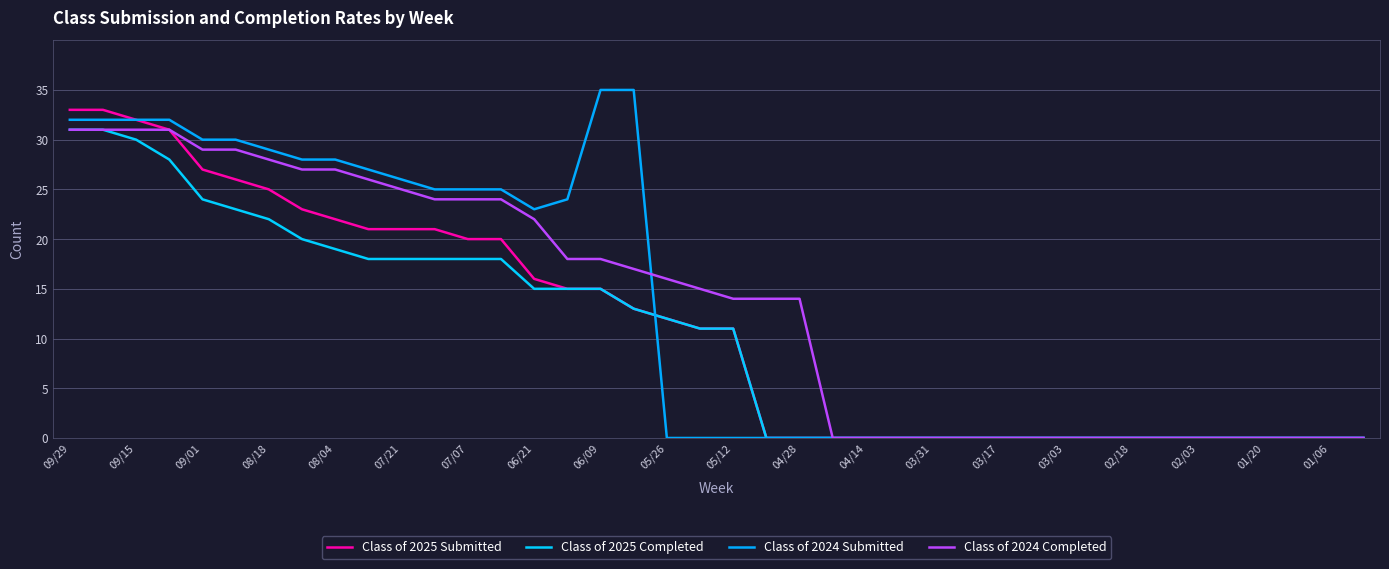

Reading right to left, list all the values displayed in this chart.

Class of 2025 Submitted: 0	0	0	0	0	0	0	0	0	0	0	0	0	0	0	0	0	0	0	11	11	12	13	15	15	16	20	20	21	21	21	22	23	25	26	27	31	32	33	33
Class of 2025 Completed: 0	0	0	0	0	0	0	0	0	0	0	0	0	0	0	0	0	0	0	11	11	12	13	15	15	15	18	18	18	18	18	19	20	22	23	24	28	30	31	31
Class of 2024 Submitted: 0	0	0	0	0	0	0	0	0	0	0	0	0	0	0	0	0	0	0	0	0	0	35	35	24	23	25	25	25	26	27	28	28	29	30	30	32	32	32	32
Class of 2024 Completed: 0	0	0	0	0	0	0	0	0	0	0	0	0	0	0	0	0	14	14	14	15	16	17	18	18	22	24	24	24	25	26	27	27	28	29	29	31	31	31	31